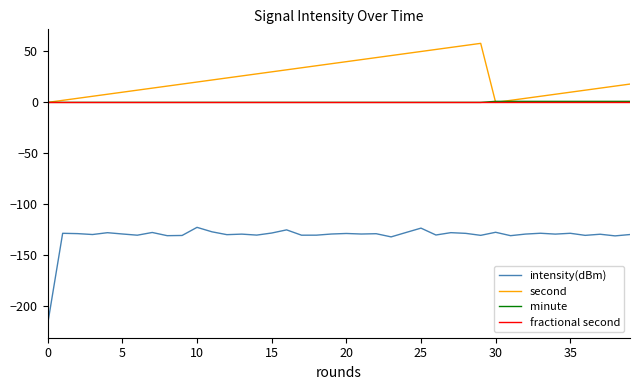

Which series has the largest total across all categories?

second